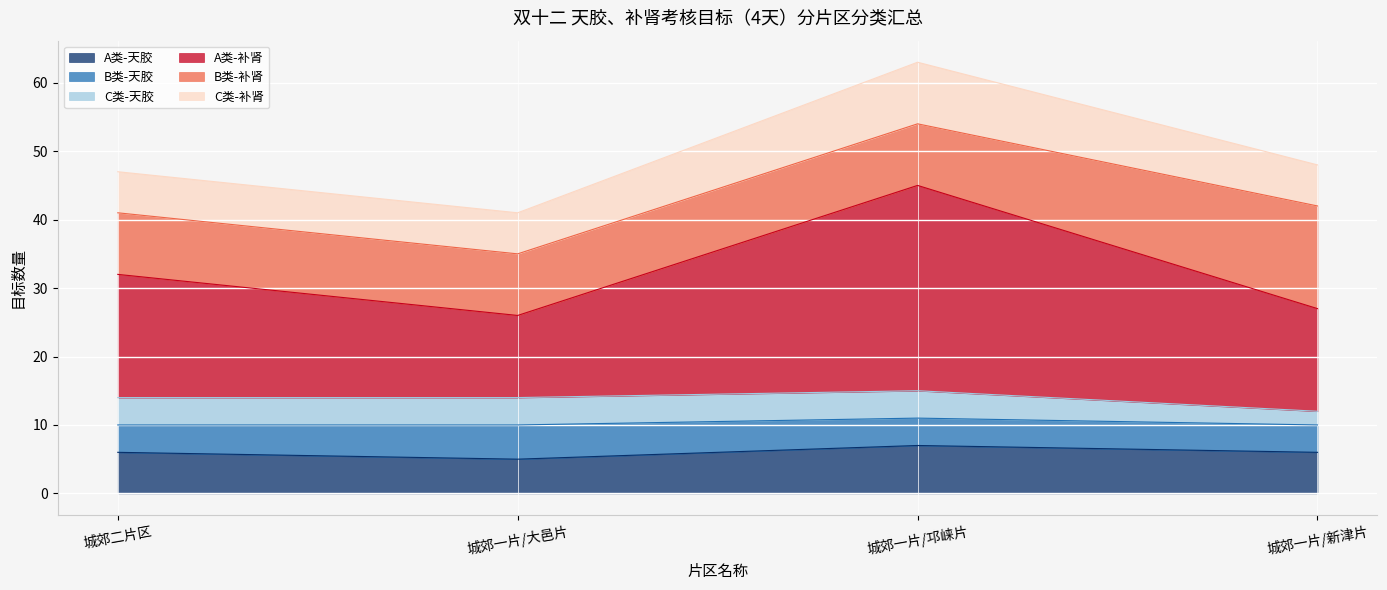

In C类-补肾, how many points are higher than both neighbors (excluding endpoints)?

1